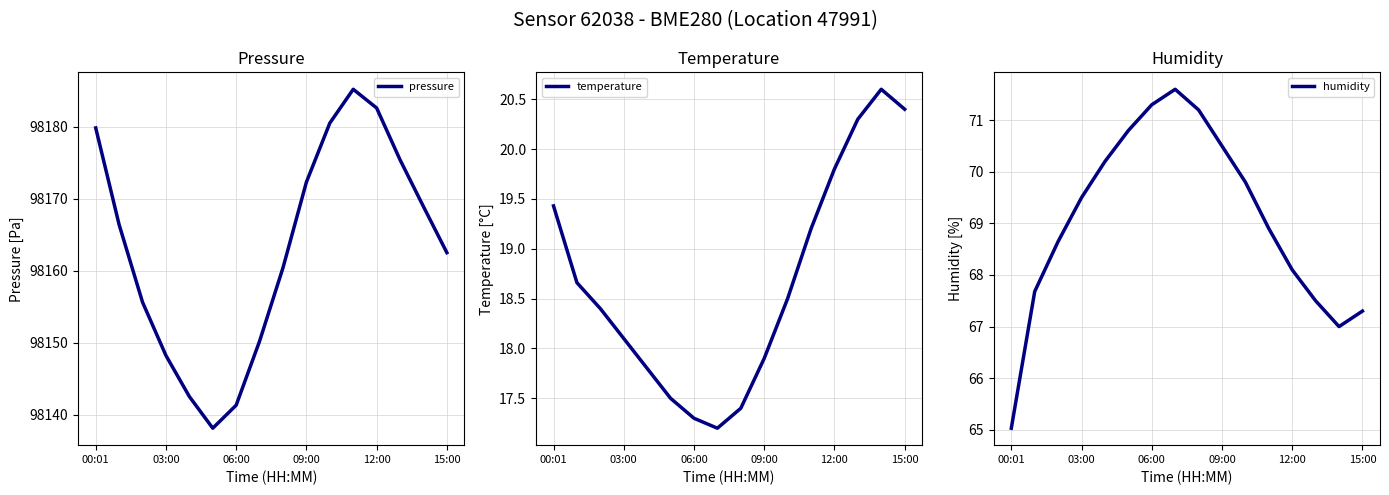

What is the label of the 5th point from the right?

11